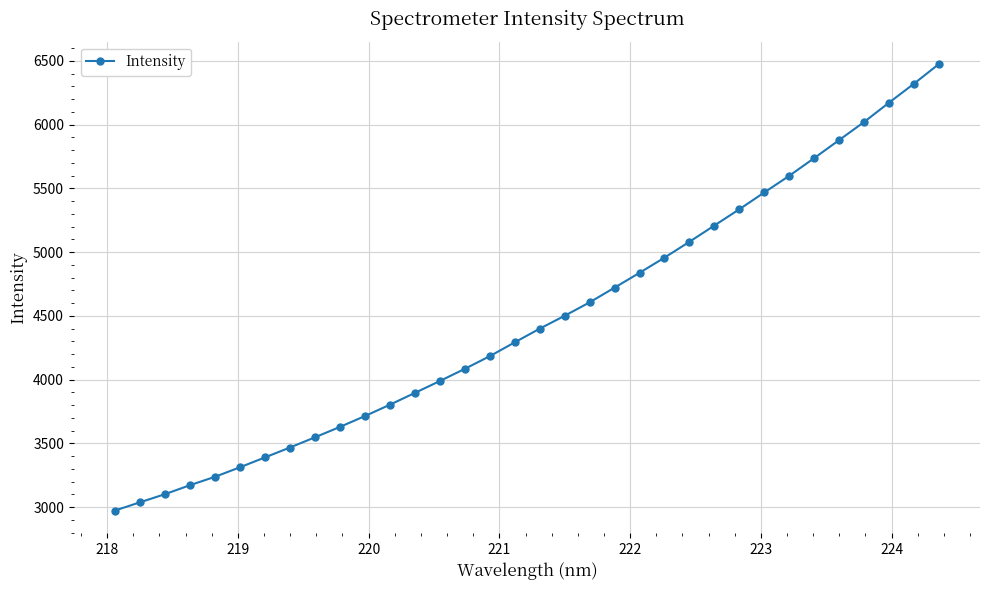

What is the difference between the maximum and minimum values?

3500.5